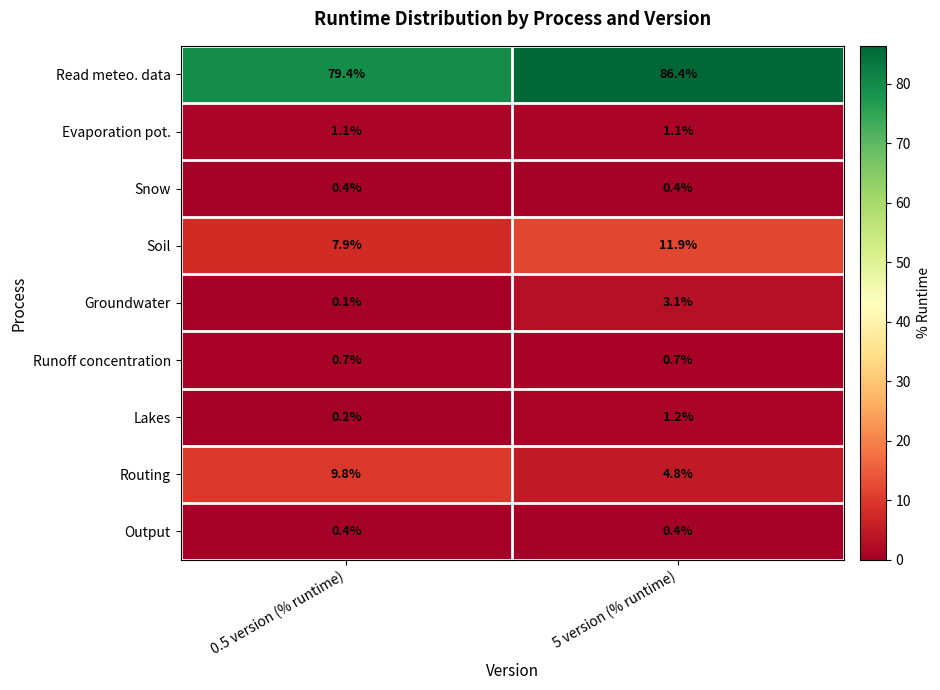

The Snow series shows 0.4 at 5 version (% runtime). True or false?

True